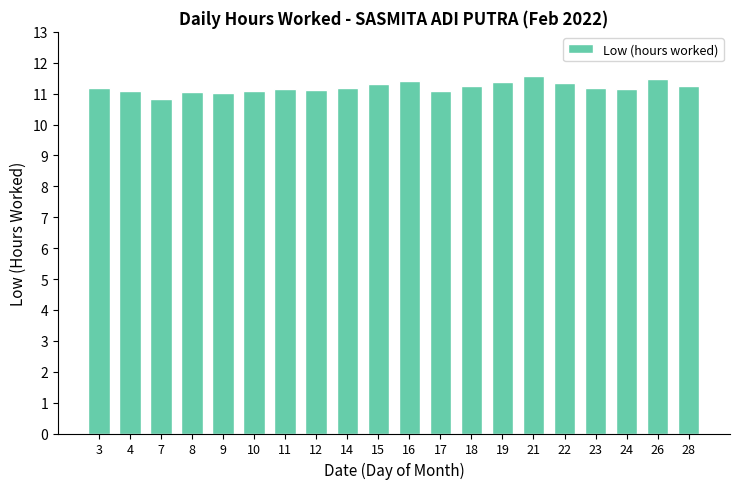

What is the approximate value at 19?

11.4